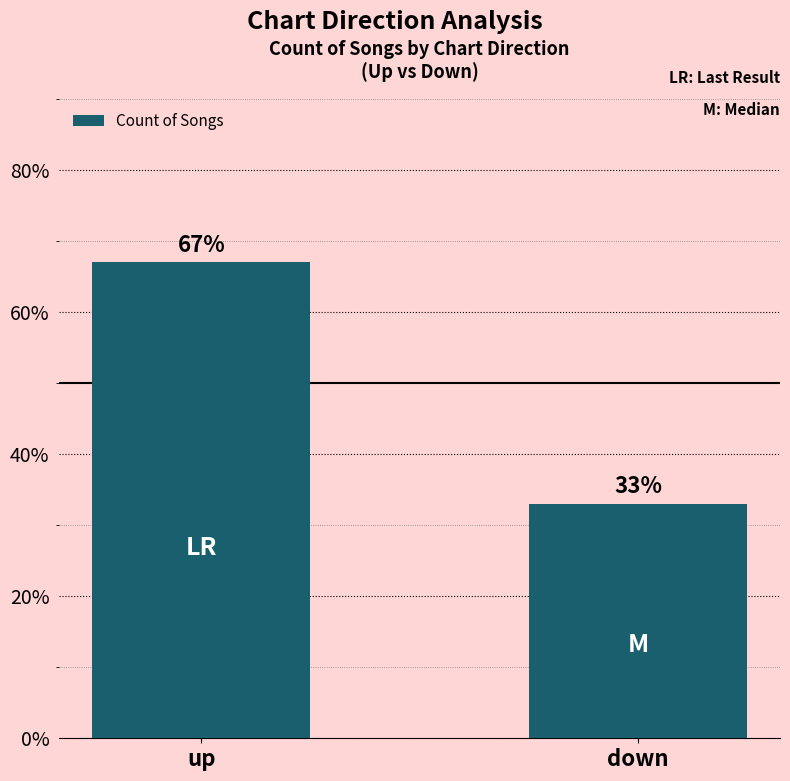

What is the label of the 1st bar from the left?

up